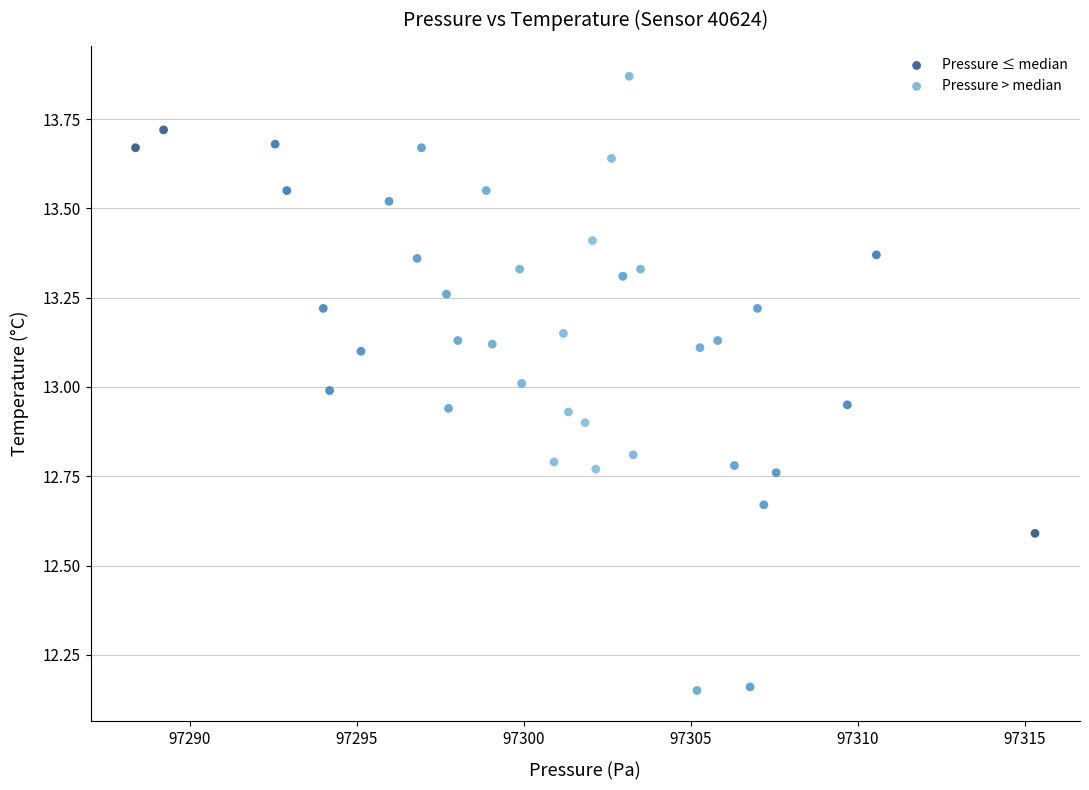

What are all the series names shown in the legend?

Pressure ≤ median, Pressure > median